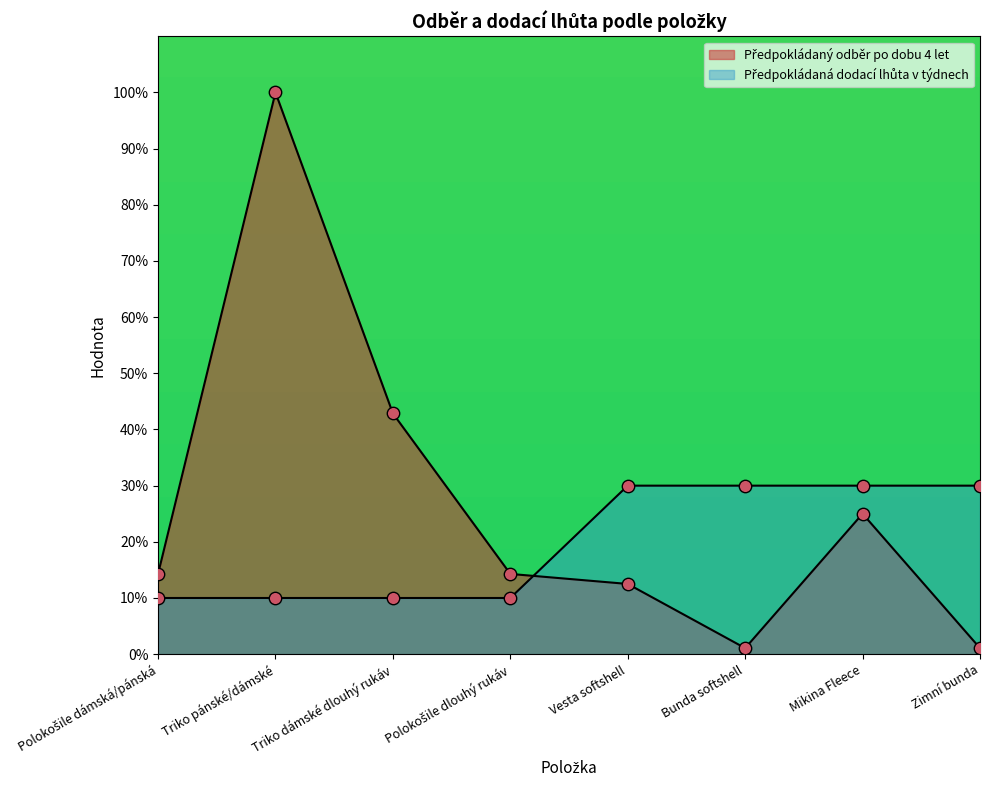

At which category is the sum across all series the highest?

Triko pánské/dámské